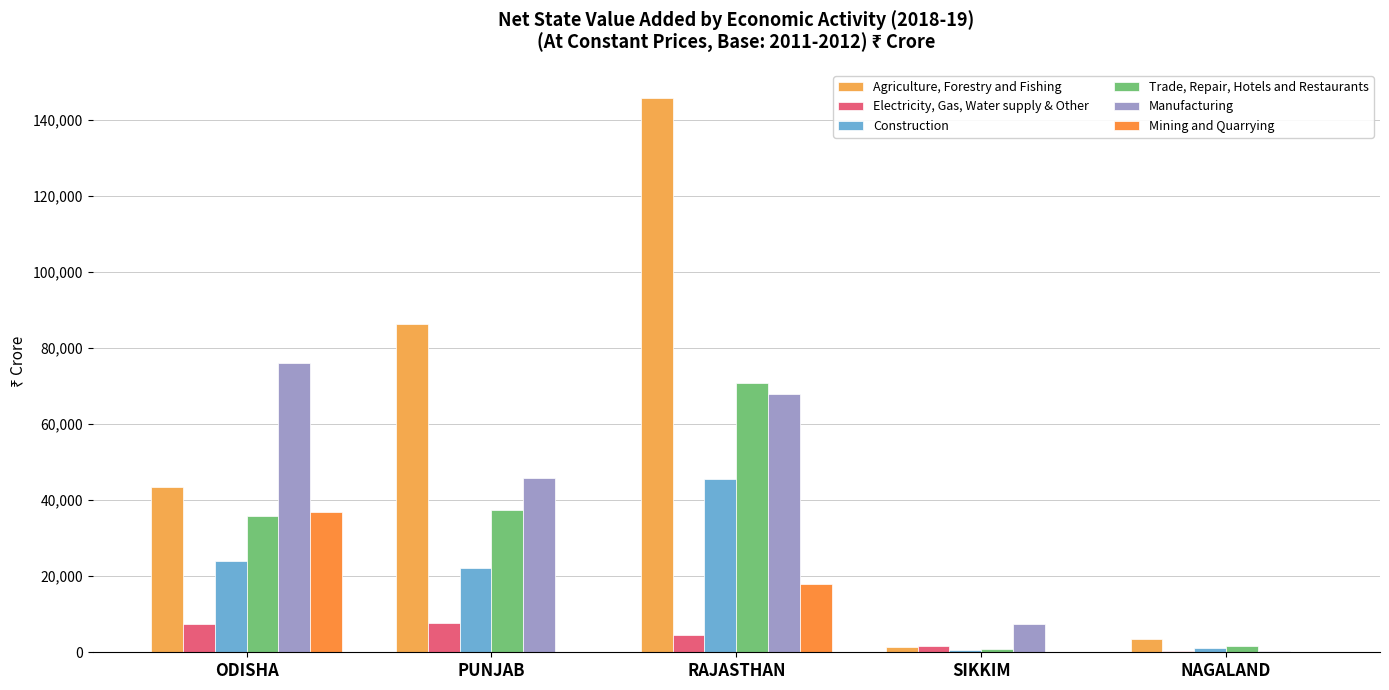

Are the bars horizontal?

No